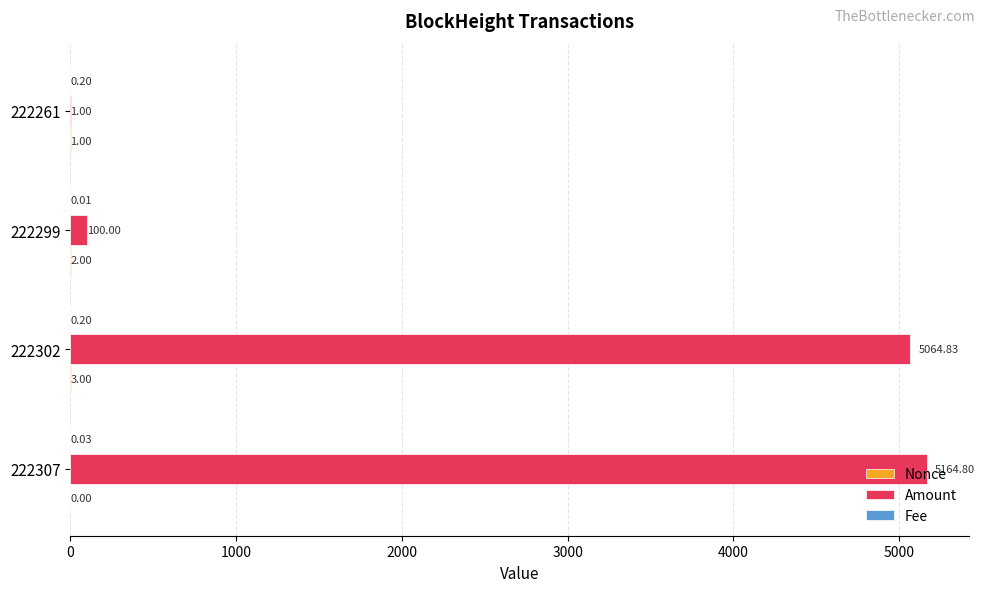

At which category is the sum across all series the highest?

222307